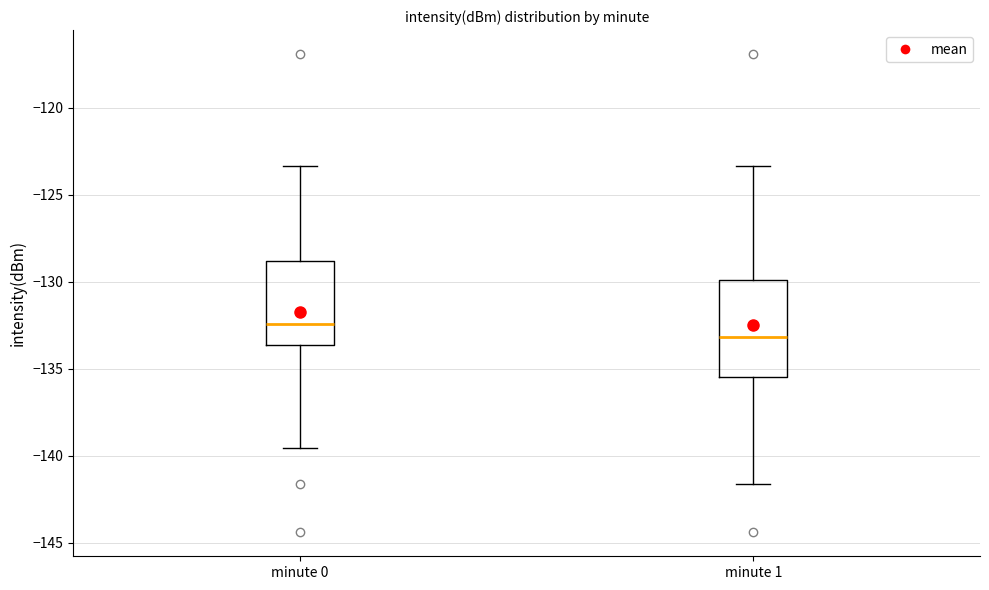

Reading left to right, read every box against the y-axis: the position of its median line, the range the box covers, and the ends of its whiskers. The values are not printed on the chart, so give them approximately, as read against the axis.

minute 0: median -132.5, box -133.5 to -129.0, whiskers -139.5 to -123.5
minute 1: median -133.0, box -135.5 to -130.0, whiskers -141.5 to -123.5